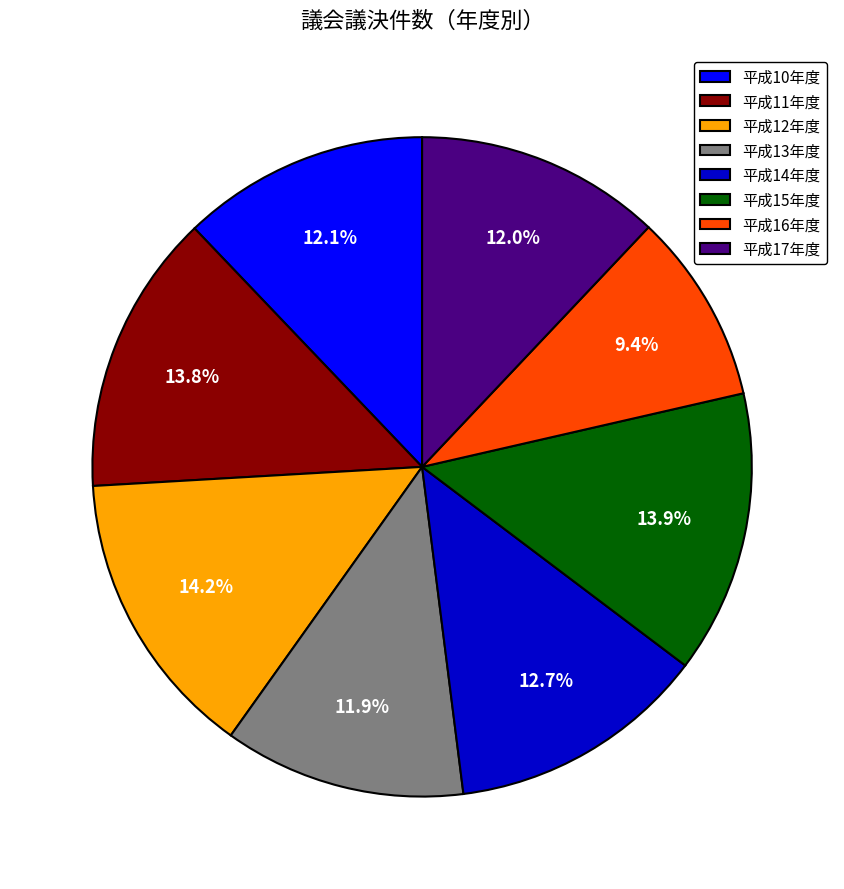

Is 平成16年度 the majority of the pie?

No